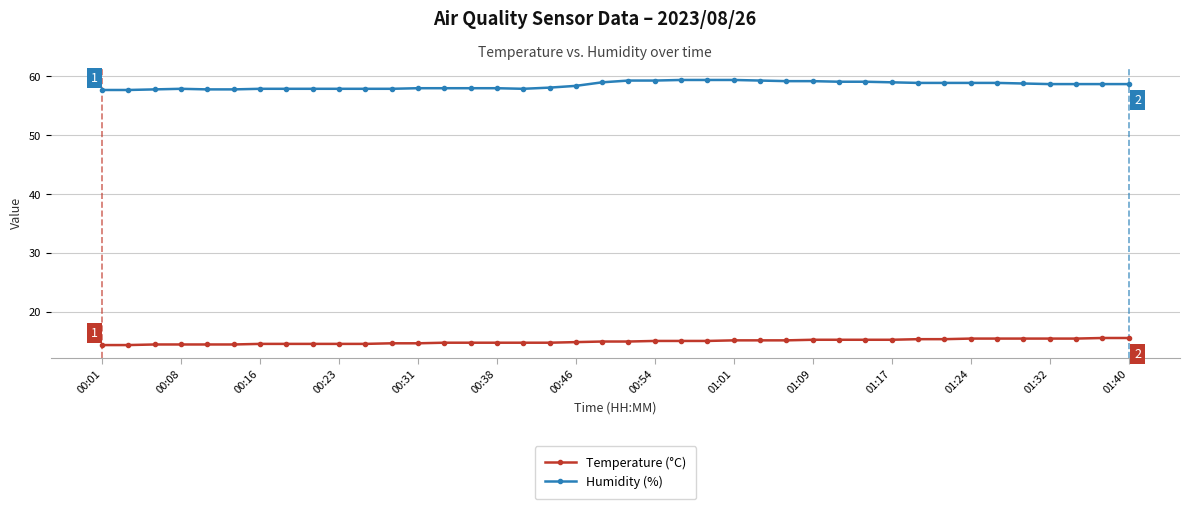

Which series has the largest total across all categories?

Humidity (%)